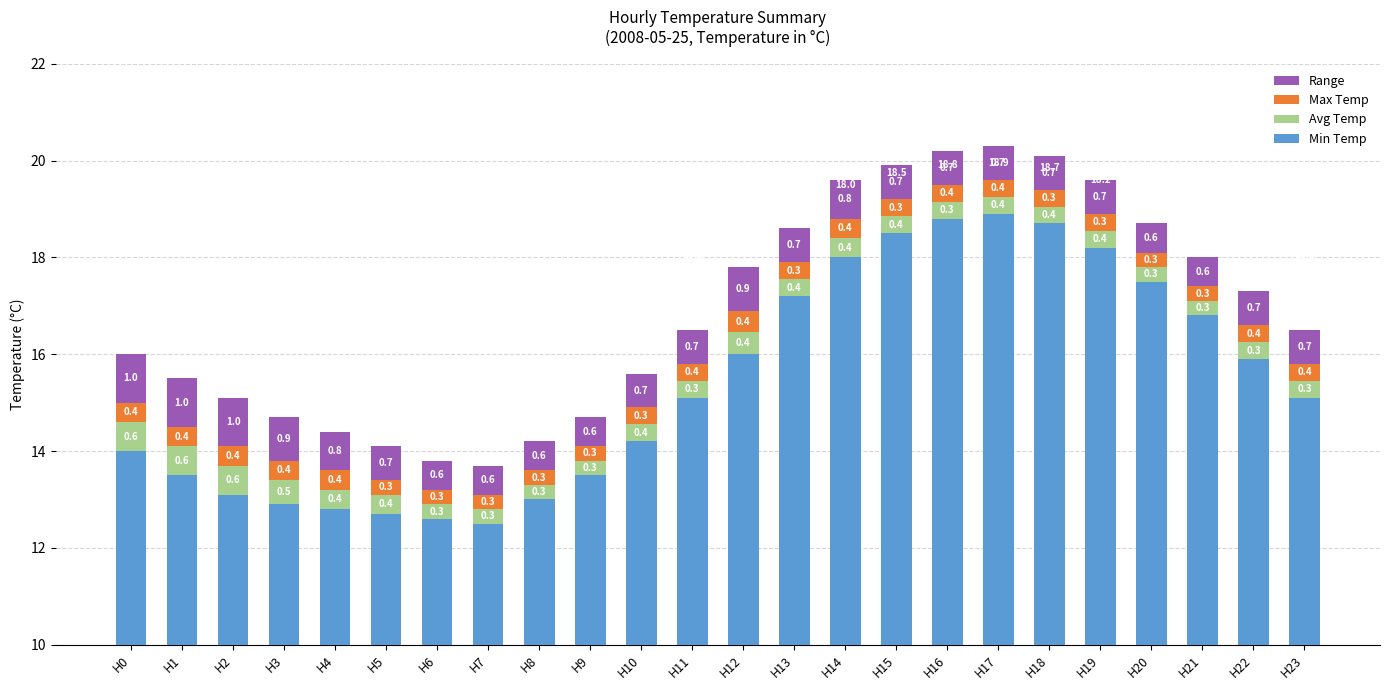

What is the minimum value shown in the chart?

0.3